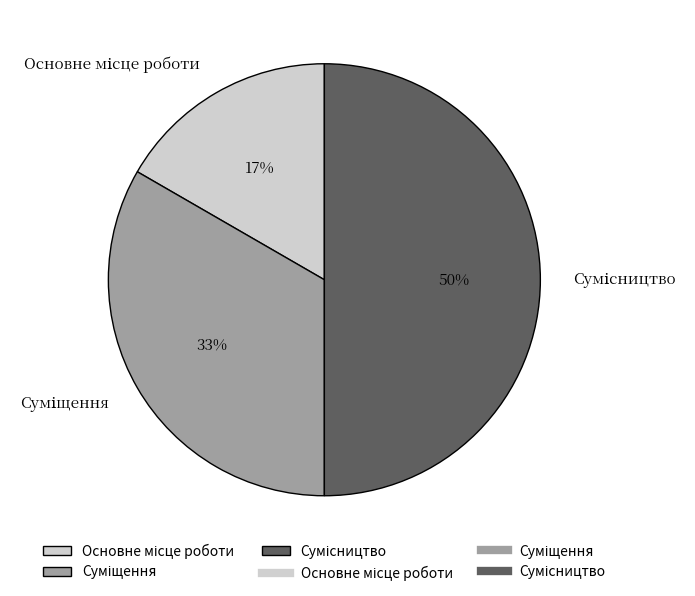

To the nearest percent, what is the average slice percentage?

33%